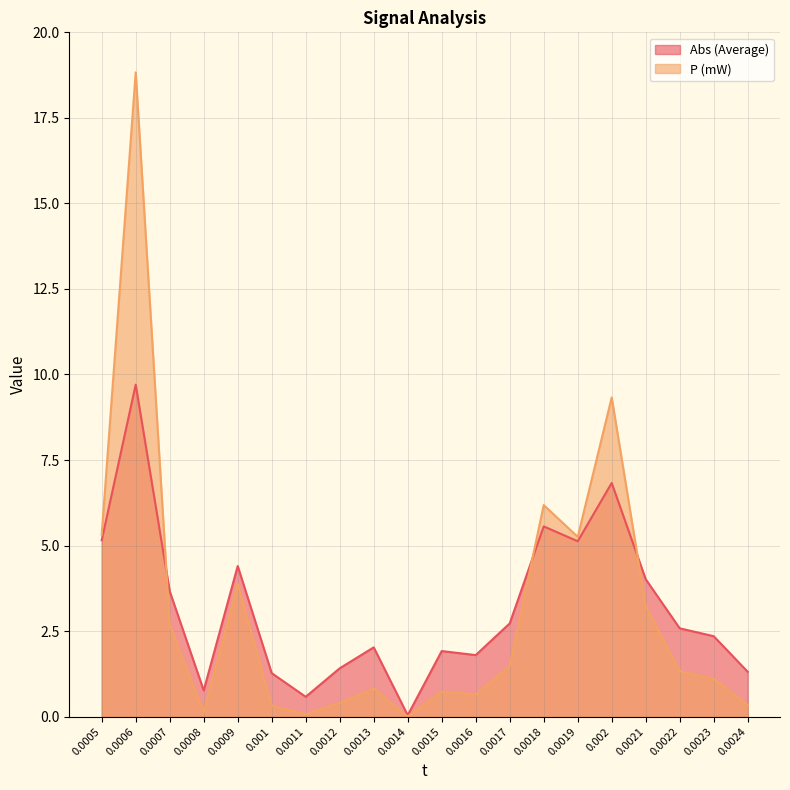

At 0.0019, list the series in order from largest to smallest.

P (mW), Abs (Average)